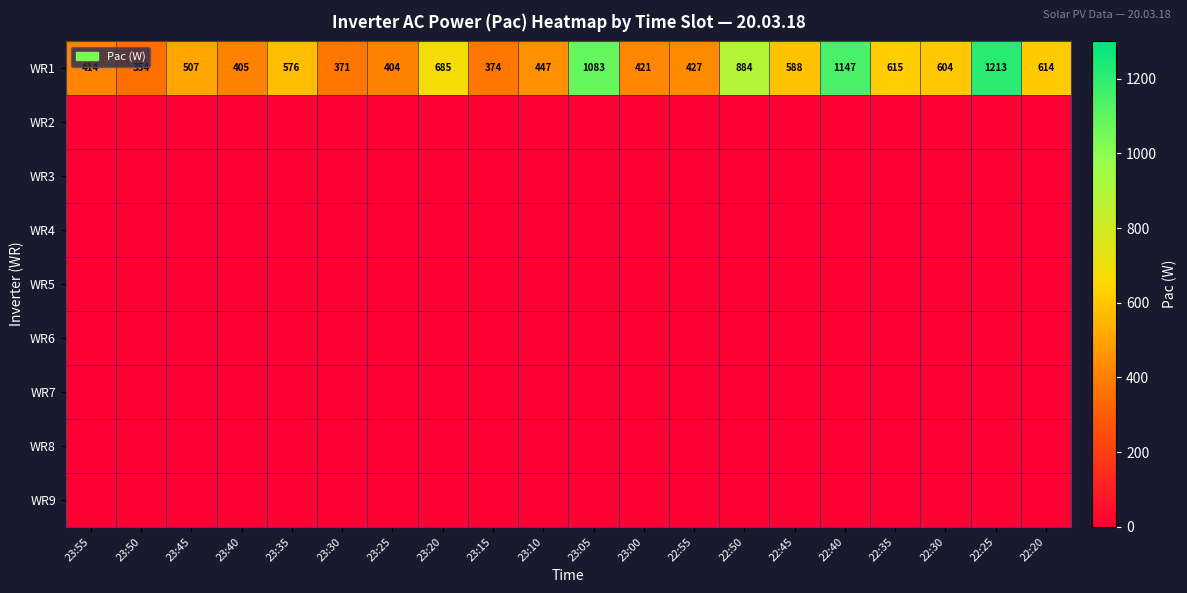

What is the difference between the highest and lowest values at 22:45?

588